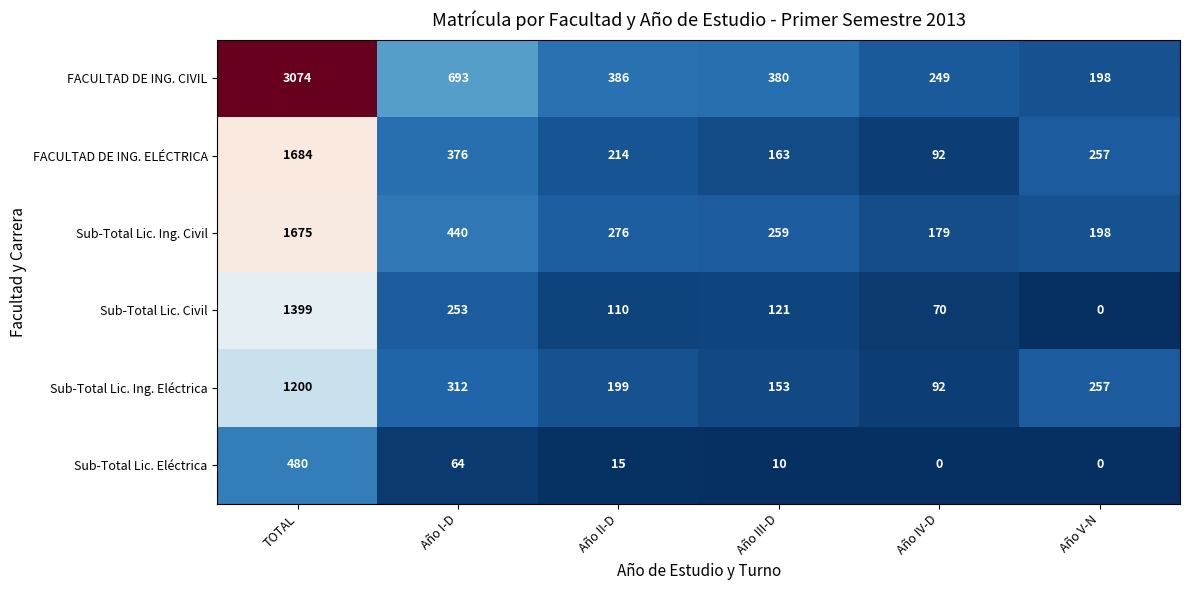

At Año II-D, list the series in order from smallest to largest.

Sub-Total Lic. Eléctrica, Sub-Total Lic. Civil, Sub-Total Lic. Ing. Eléctrica, FACULTAD DE ING. ELÉCTRICA, Sub-Total Lic. Ing. Civil, FACULTAD DE ING. CIVIL